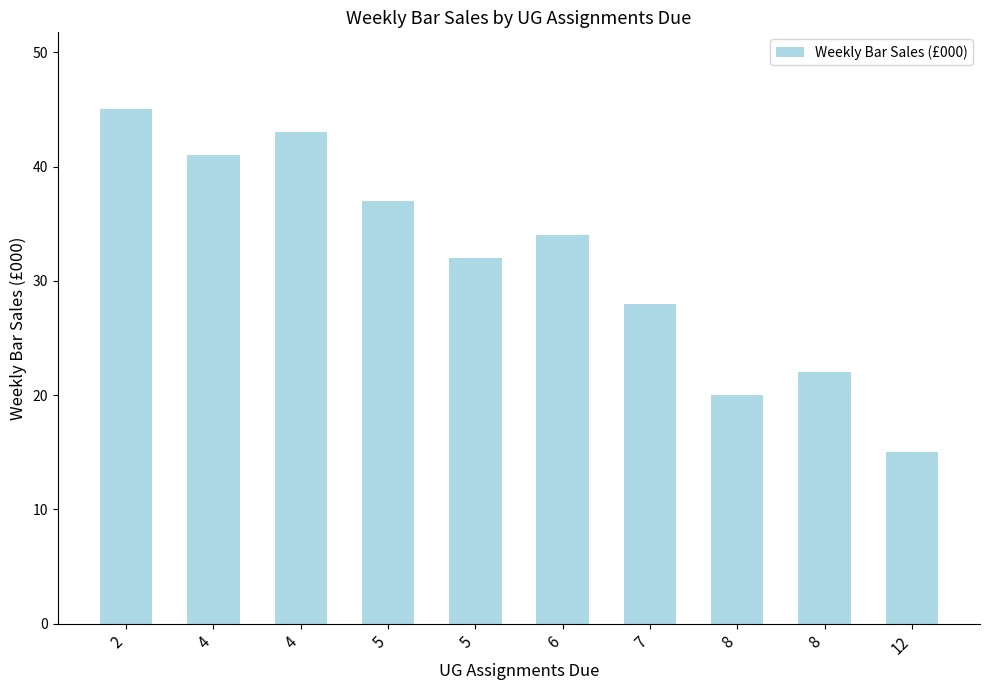

List the labels in order of value, smallest first.

12, 8, 8, 7, 5, 6, 5, 4, 4, 2